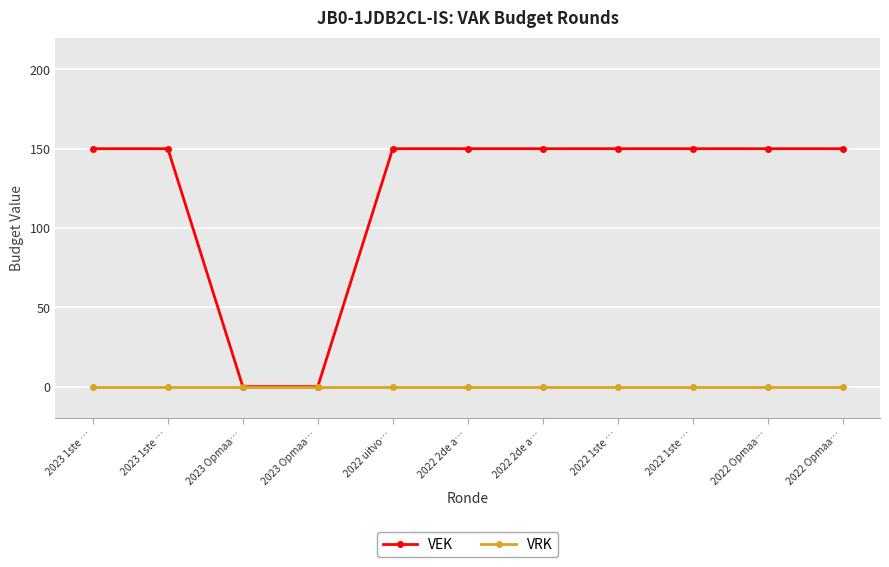

True or false: VRK has more than 2 interior local peaks.

False